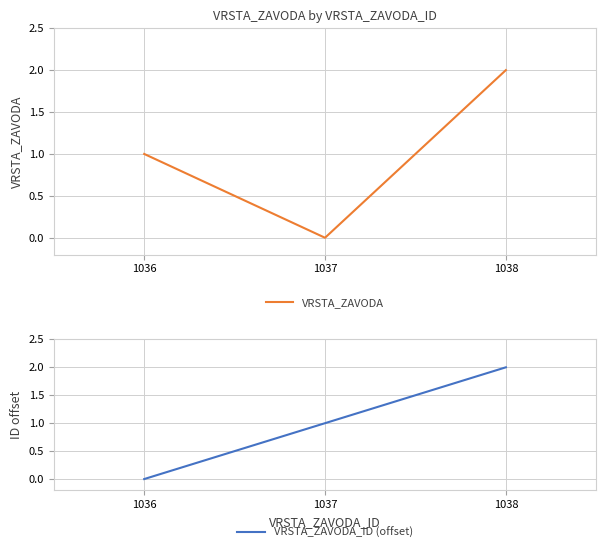

How many positive values does the VRSTA_ZAVODA_ID (offset) series have?

2